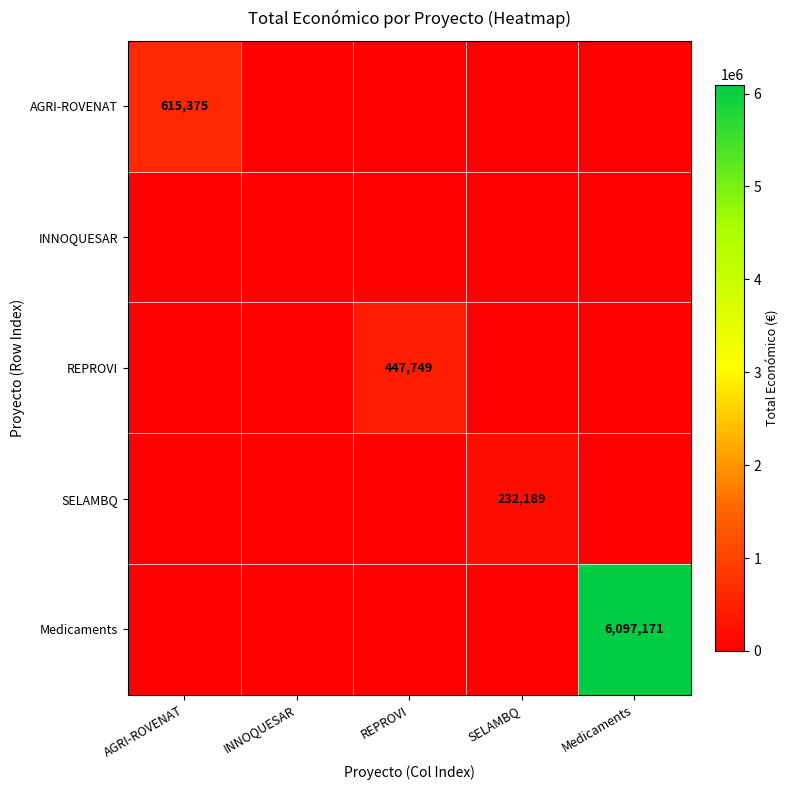

Is it true that Medicaments equals 8754246 at Medicaments?

False